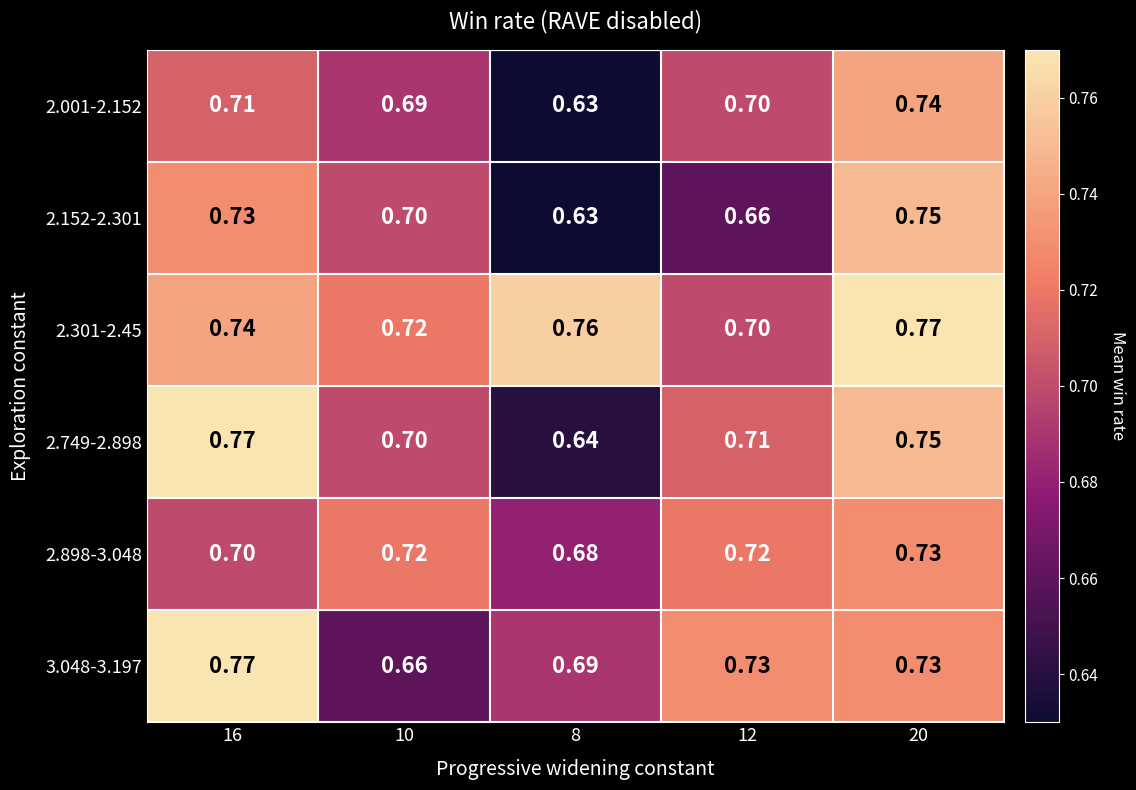

Is the value of 2.898-3.048 at 16 greater than the value of 2.152-2.301 at 12?

Yes